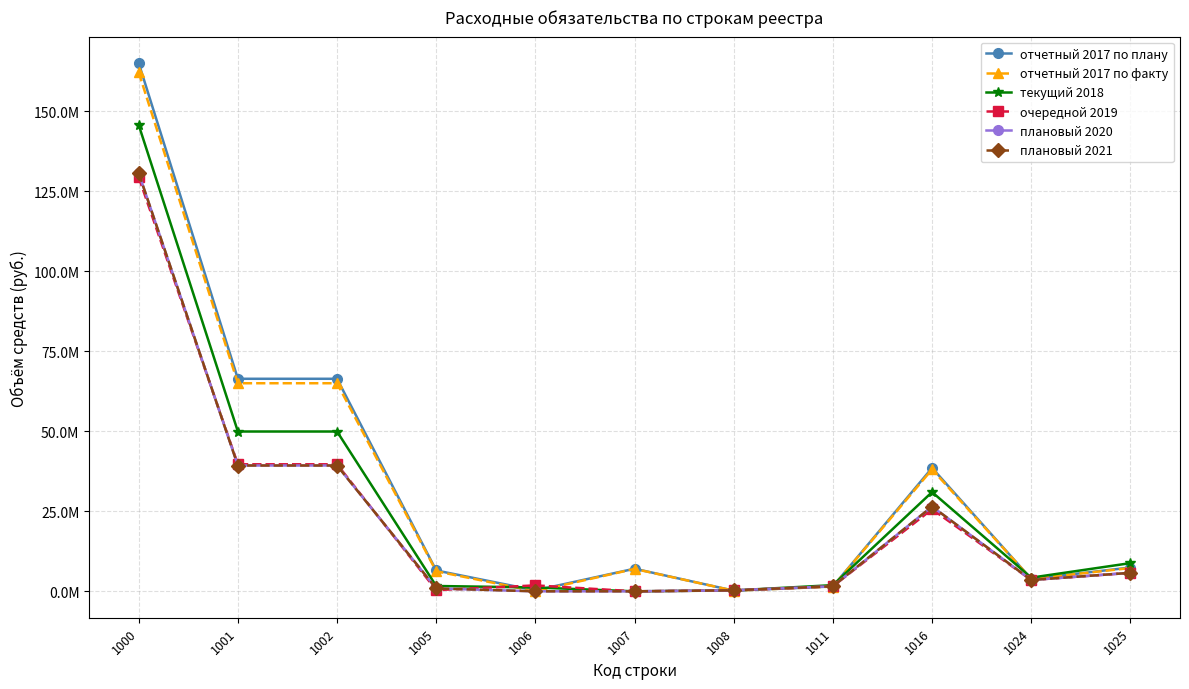

Does the chart have visible grid lines?

Yes